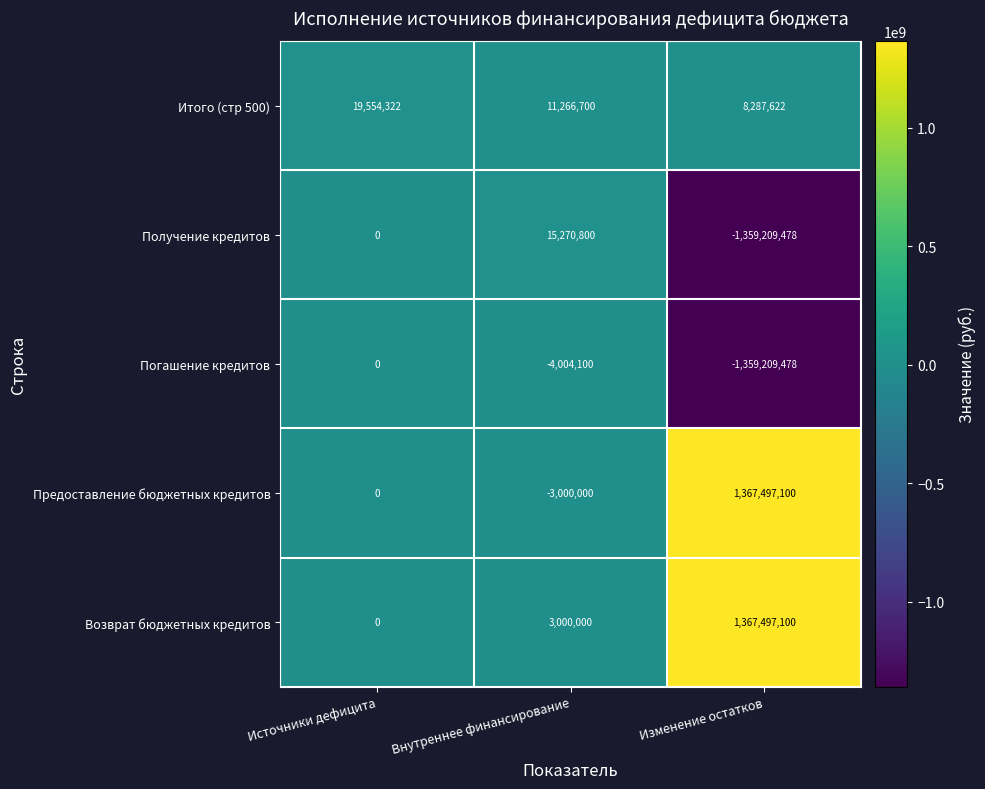

Is it true that Итого (стр 500) equals 15634691 at Внутреннее финансирование?

False